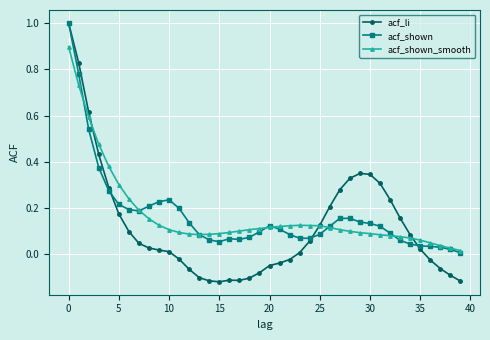

Which series has the widest spread of values?

acf_li